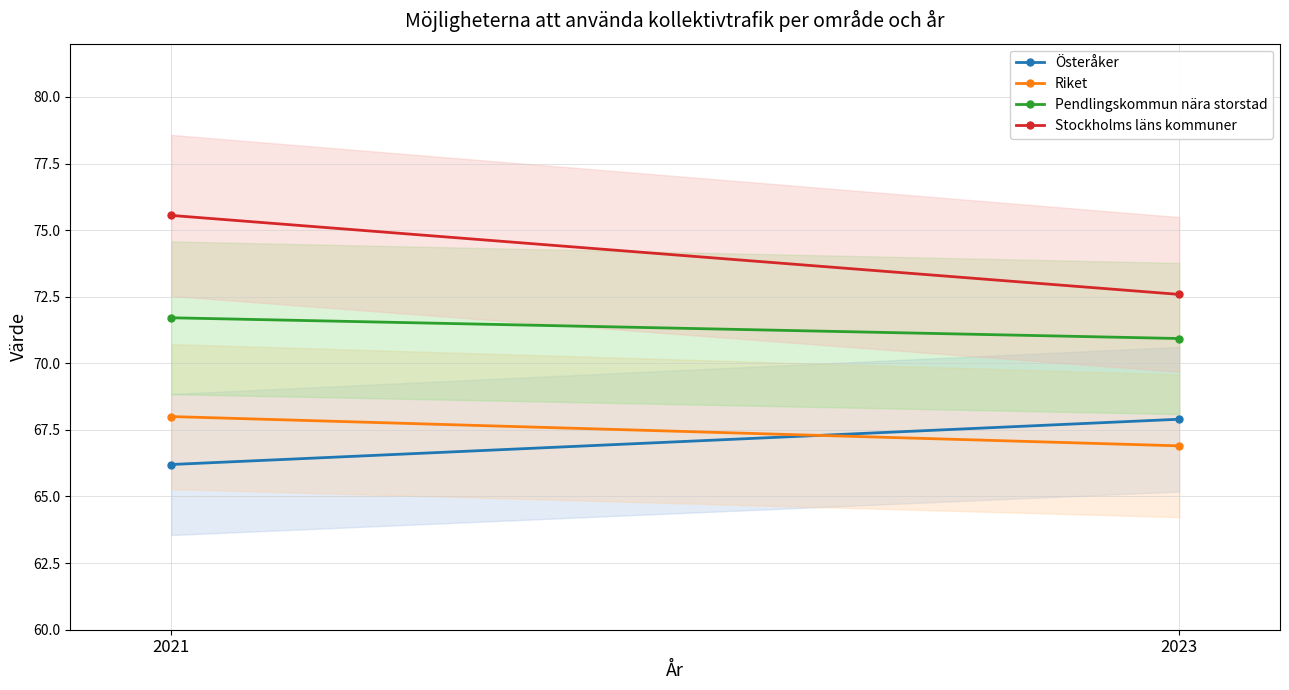

What is the greatest value displayed?

75.6